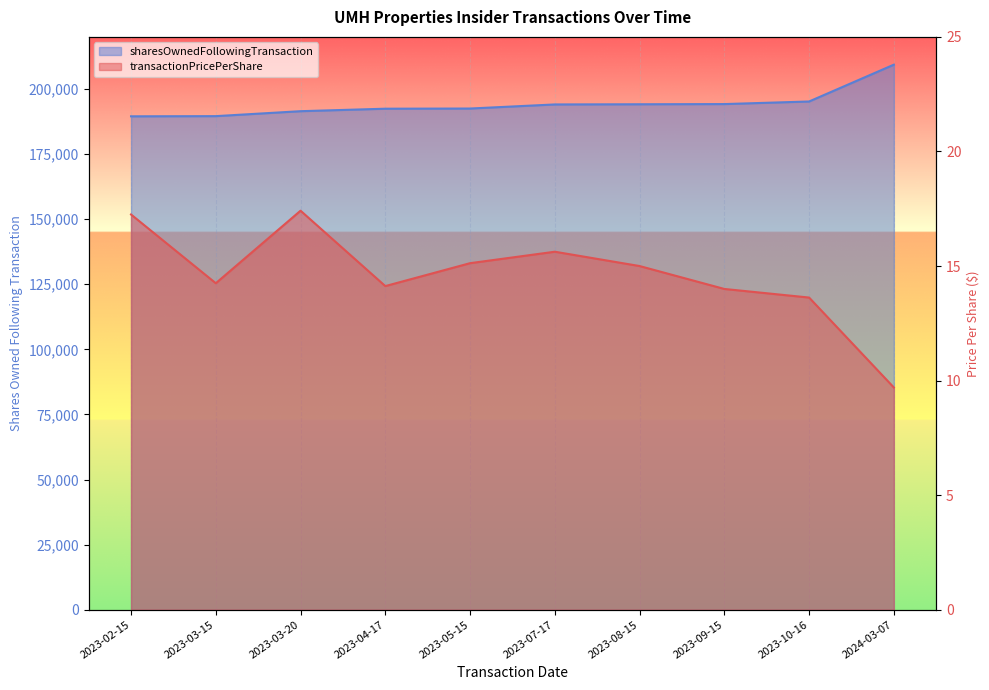

Which series has the largest total across all categories?

sharesOwnedFollowingTransaction